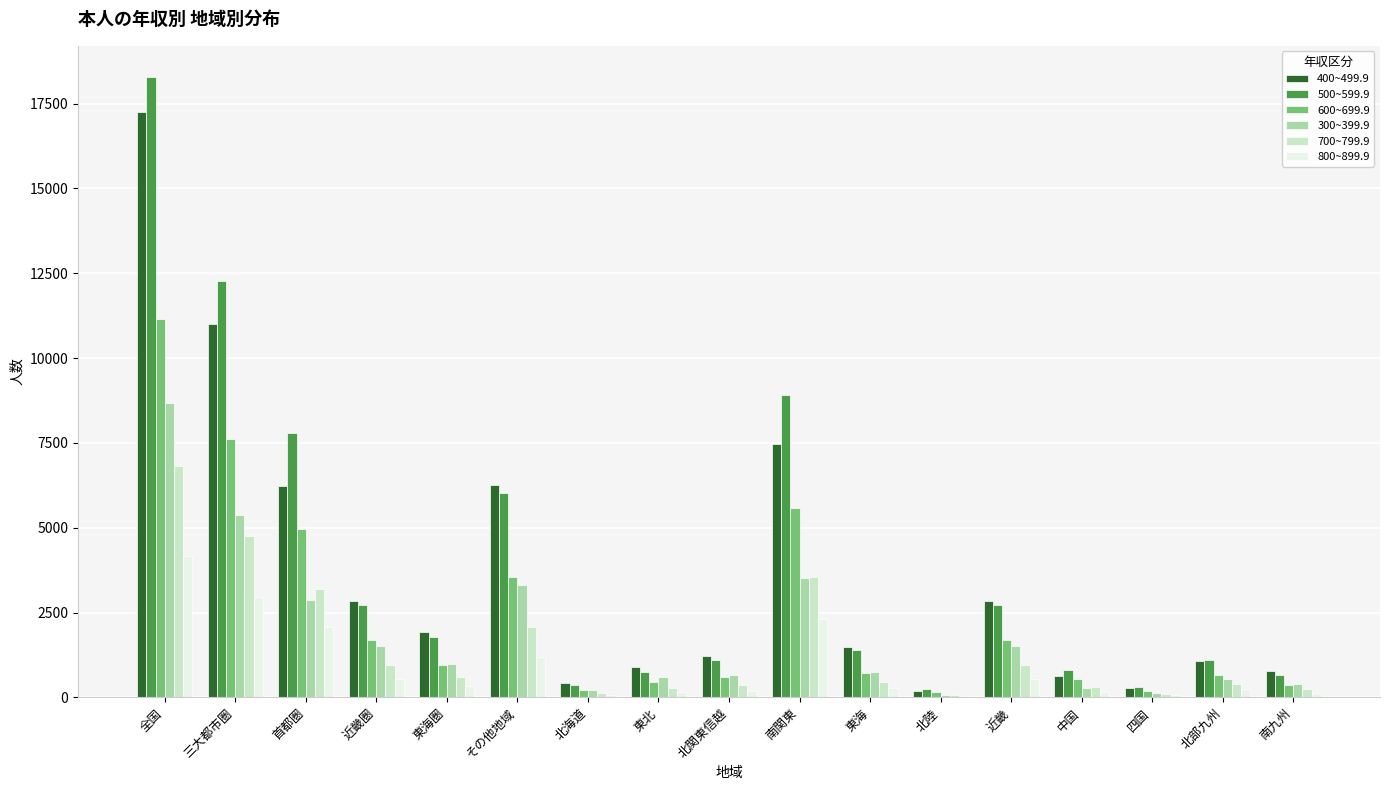

The value of 400~499.9 at 東北 is 891. True or false?

True